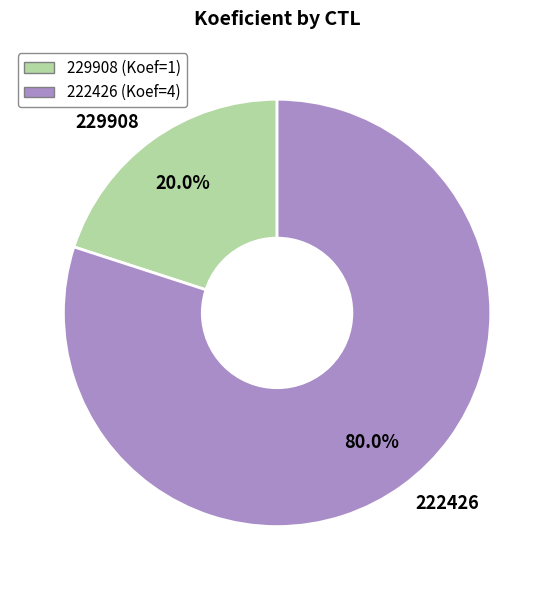

Rank the categories by value from highest to lowest.

222426, 229908